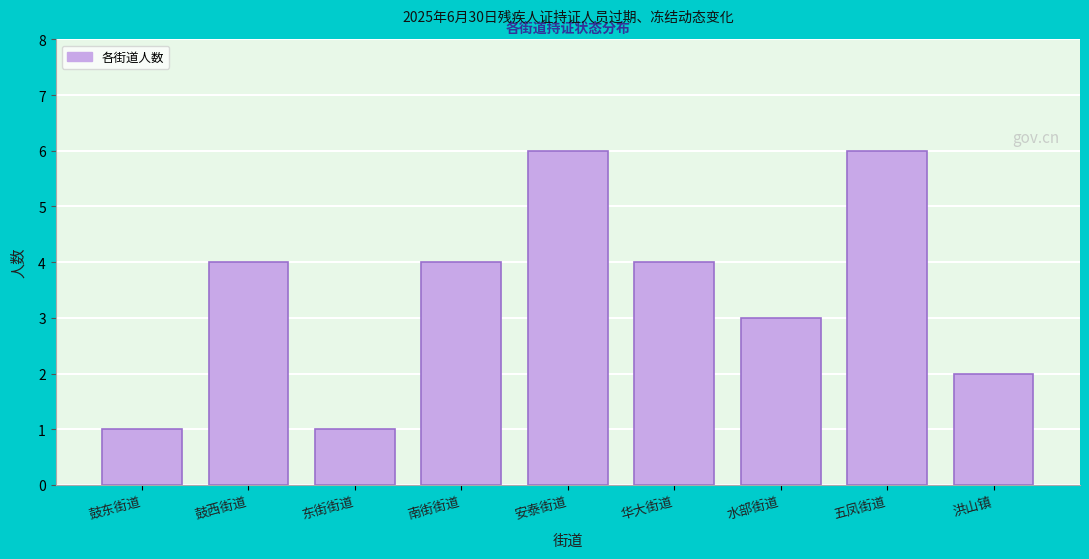

Reading left to right, list all the values displayed in this chart.

鼓东街道=1	鼓西街道=4	东街街道=1	南街街道=4	安泰街道=6	华大街道=4	水部街道=3	五凤街道=6	洪山镇=2